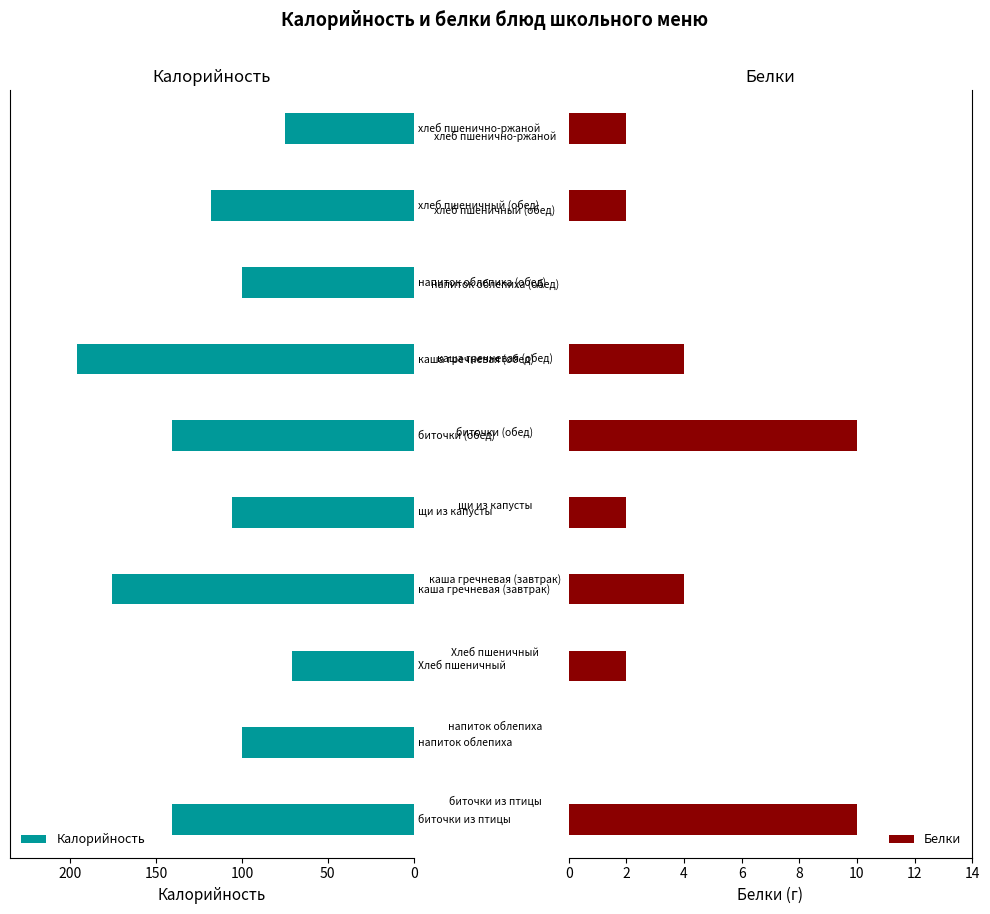

The Белки series shows 3 at 6. True or false?

False